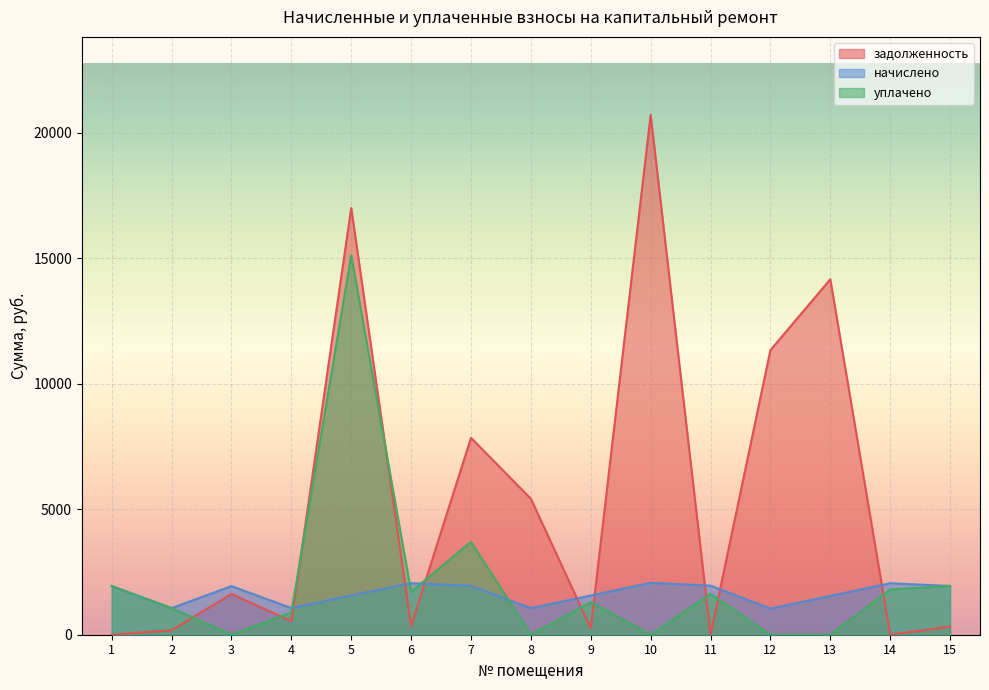

Reading left to right, list all the values displayed in this chart.

задолженность: 1=0.0	2=176.5	3=1624.1	4=534.4	5=17010.7	6=342.4	7=7847.8	8=5419.9	9=260.2	10=20719.6	11=0.0	12=11340.4	13=14166.9	14=0.0	15=323.8
начислено: 1=1939.8	2=1058.9	3=1936.6	4=1062.1	5=1564.6	6=2054.3	7=1949.3	8=1062.1	9=1561.4	10=2070.2	11=1955.7	12=1043.0	13=1545.5	14=2051.1	15=1943.0
уплачено: 1=1939.8	2=1058.9	3=0.0	4=888.8	5=15124.1	6=1711.9	7=3700.0	8=0.0	9=1301.2	10=0.0	11=1629.8	12=0.0	13=0.0	14=1800.0	15=1943.0